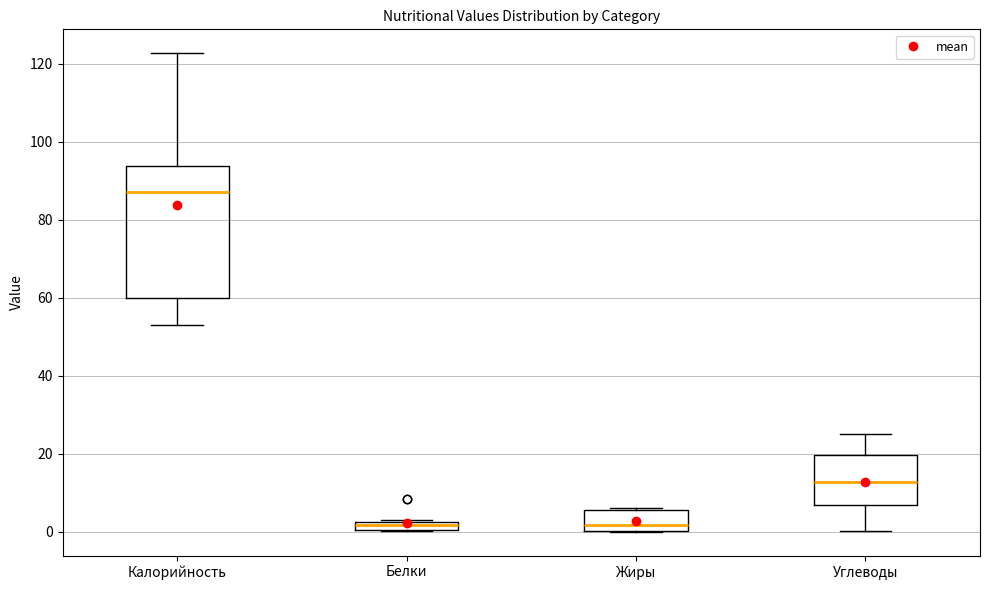

Where is the upper edge of the box for Жиры on the y-axis? The values are not printed on the chart, so give them approximately, as read against the axis.

6